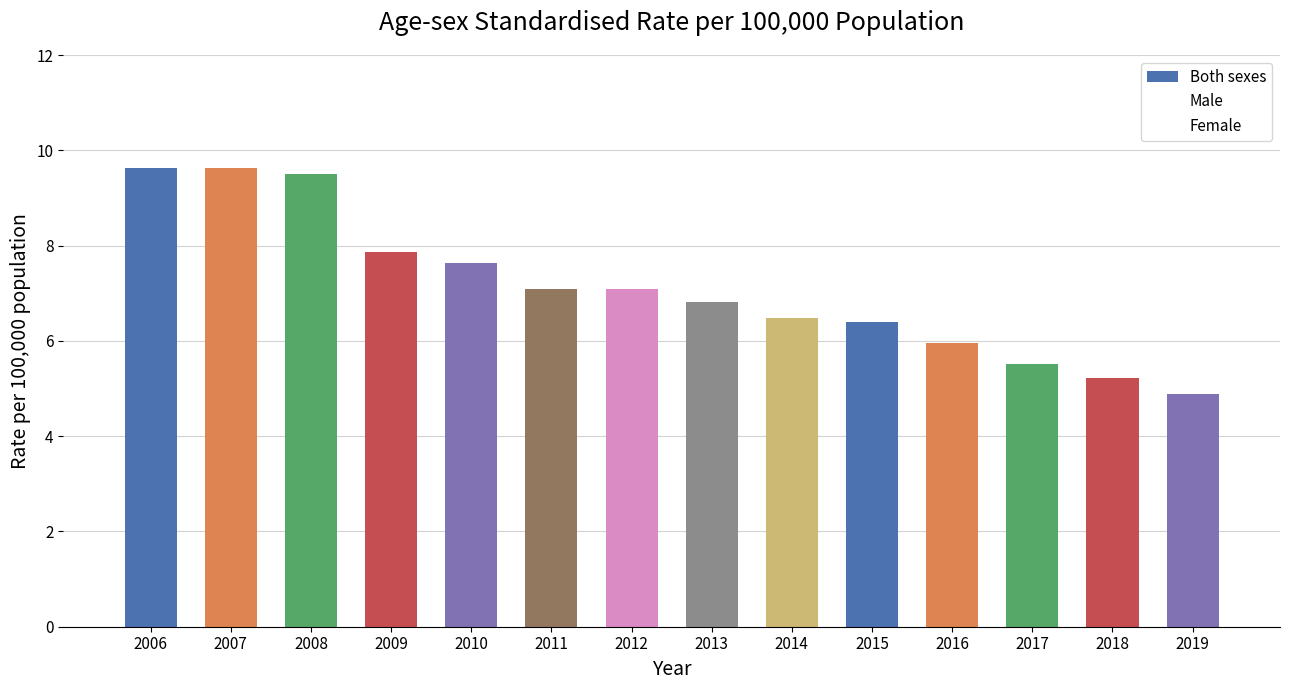

The value of Both sexes at 2013 is 3.8. True or false?

False